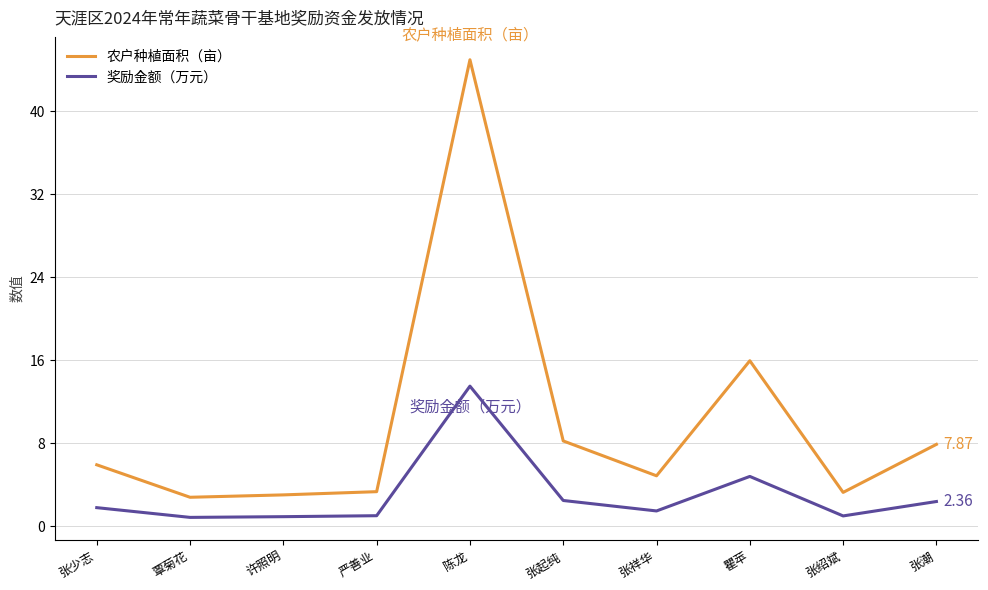

What is the spread (max minus min) of values at 瞿苹?

11.2